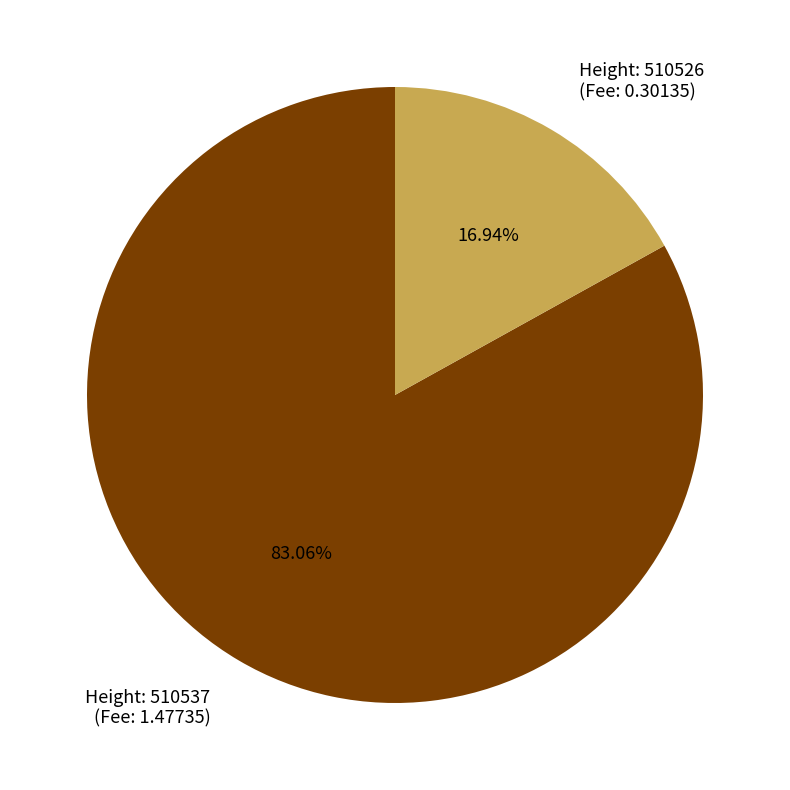

Which slice is the largest?

Height: 510537 (Fee: 1.47735)